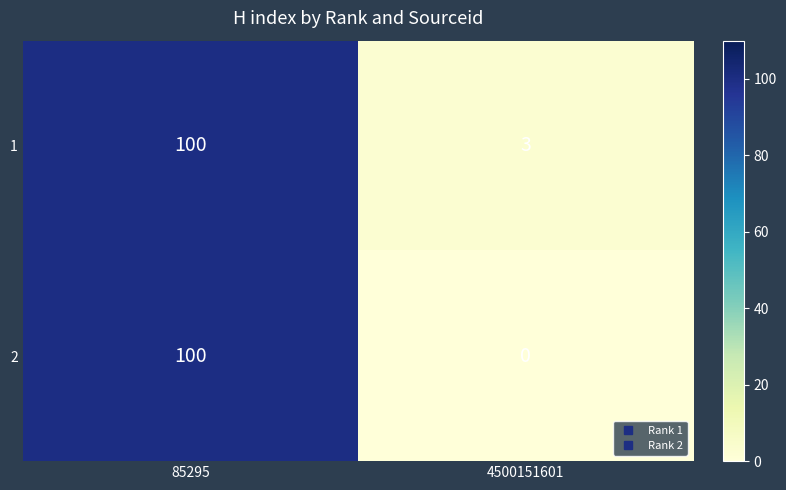

Rank the series at 4500151601 from highest to lowest value.

1, 2